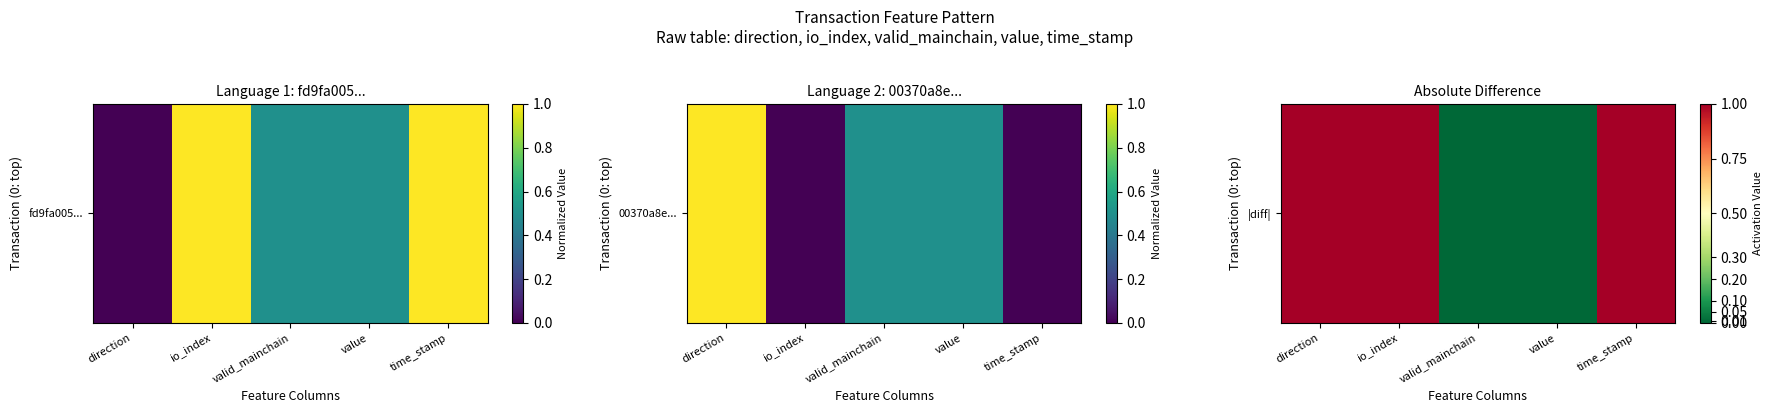

What is the difference between the second highest and second lowest values?

1